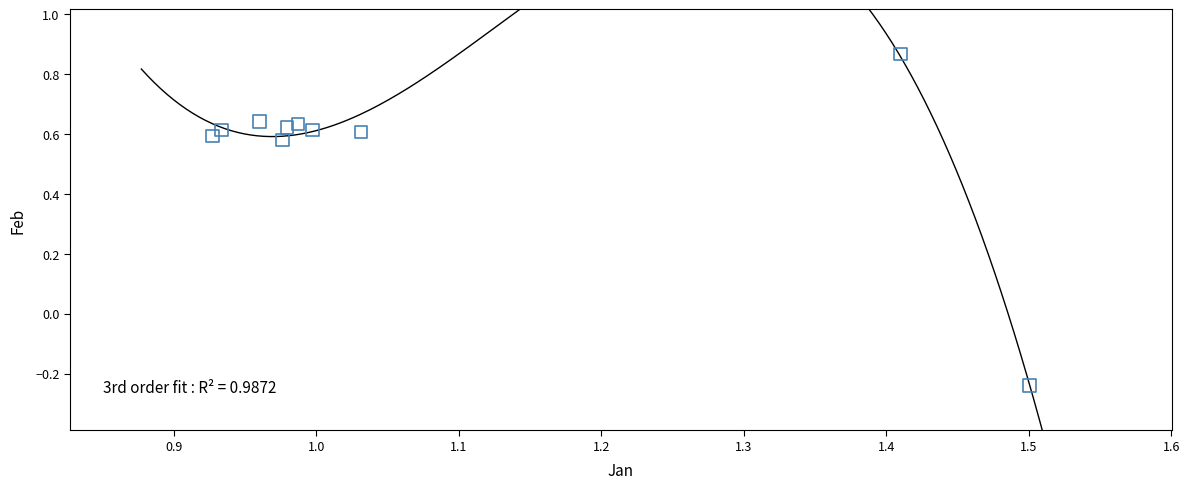

What is the range of Y values (max minus min)?

1.1